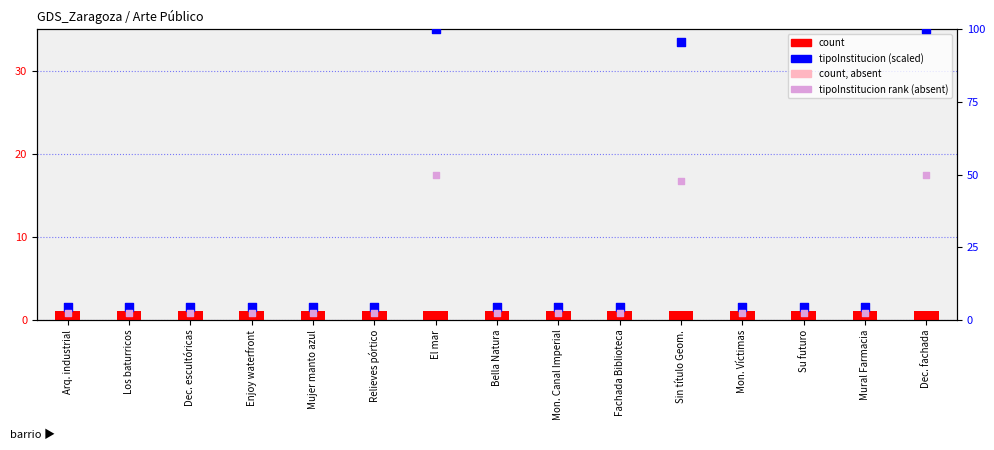

Which series has the largest total across all categories?

tipoInstitucion (scaled)